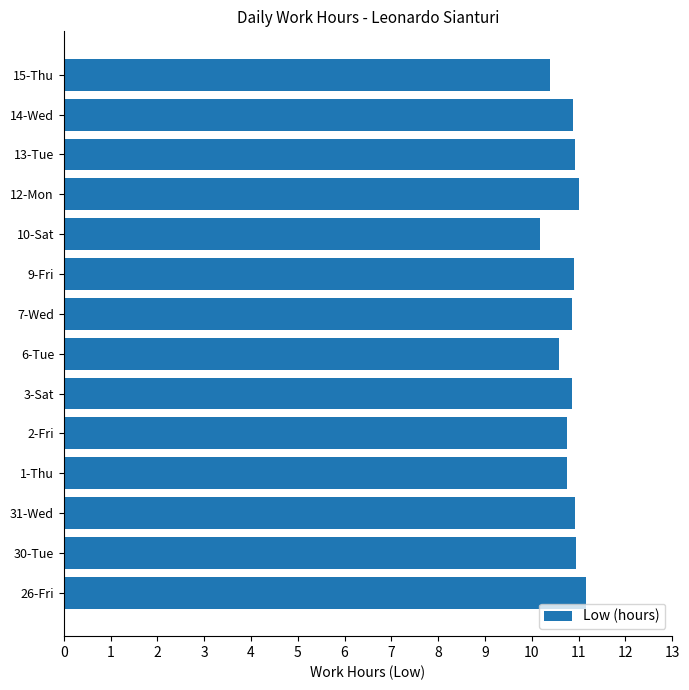

Read the value at 7-Wed.

10.9